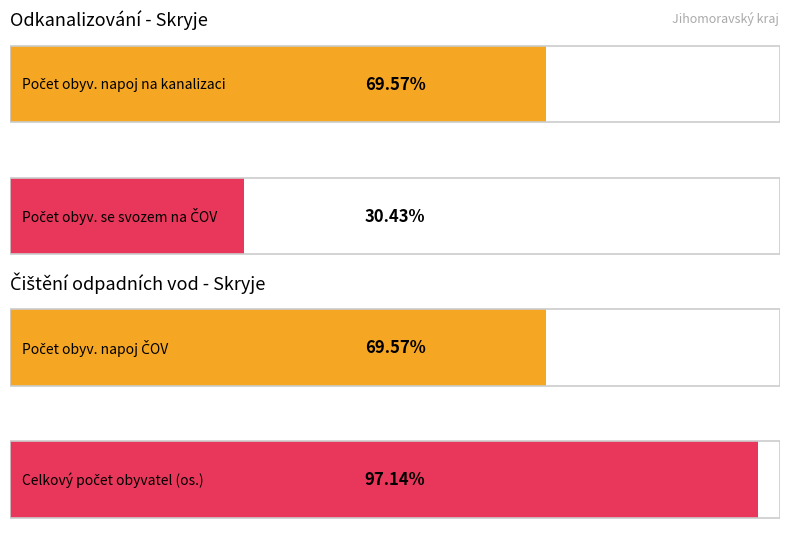

At 2035, list the series in order from smallest to largest.

Počet obyv. se svozem na ČOV, Počet obyv. napoj na kanalizaci, Počet obyv. napoj ČOV, Celkový počet obyvatel